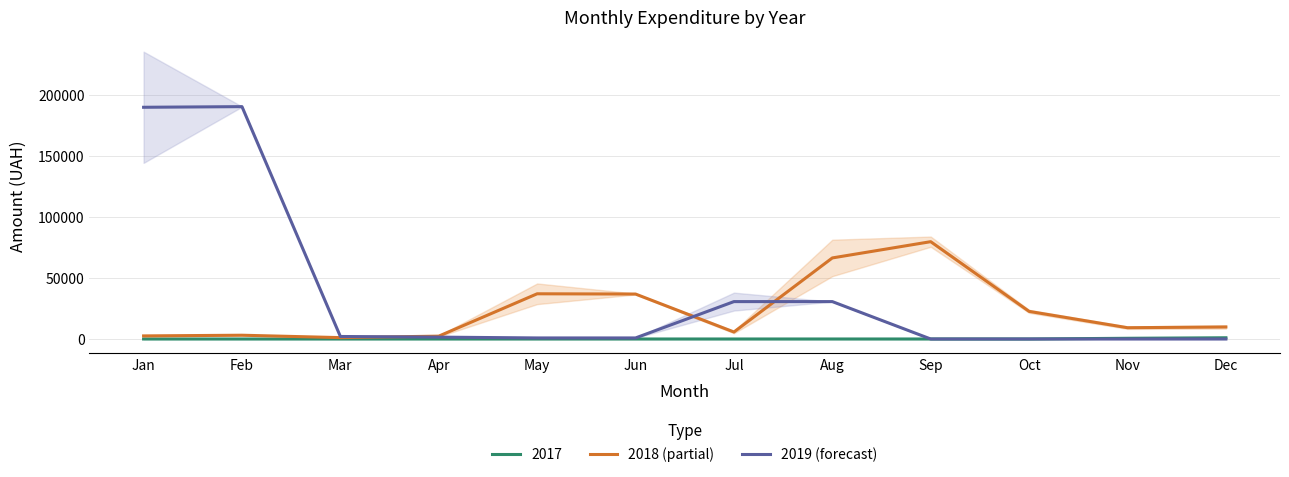

What are all the series names shown in the legend?

2018 (partial), 2019 (forecast)